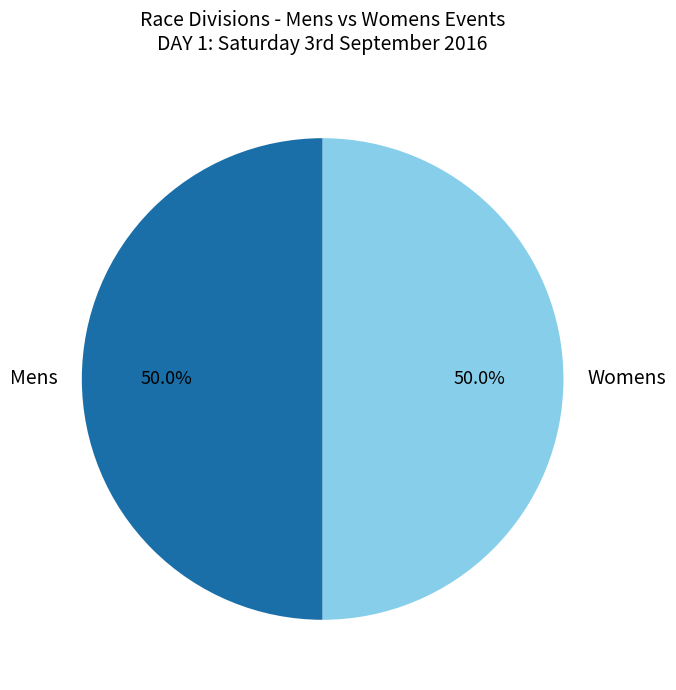

Approximately how many times larger is the value at Womens compared to Mens?

1.0